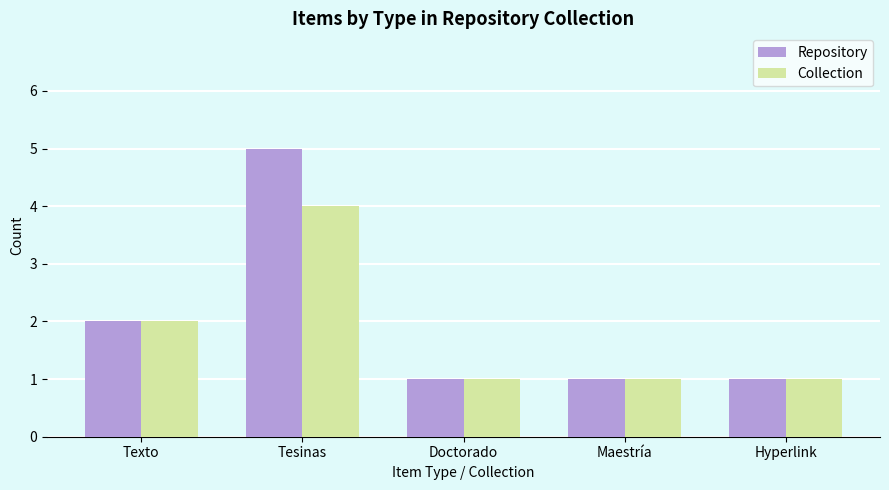

Which series has the largest total across all categories?

Repository